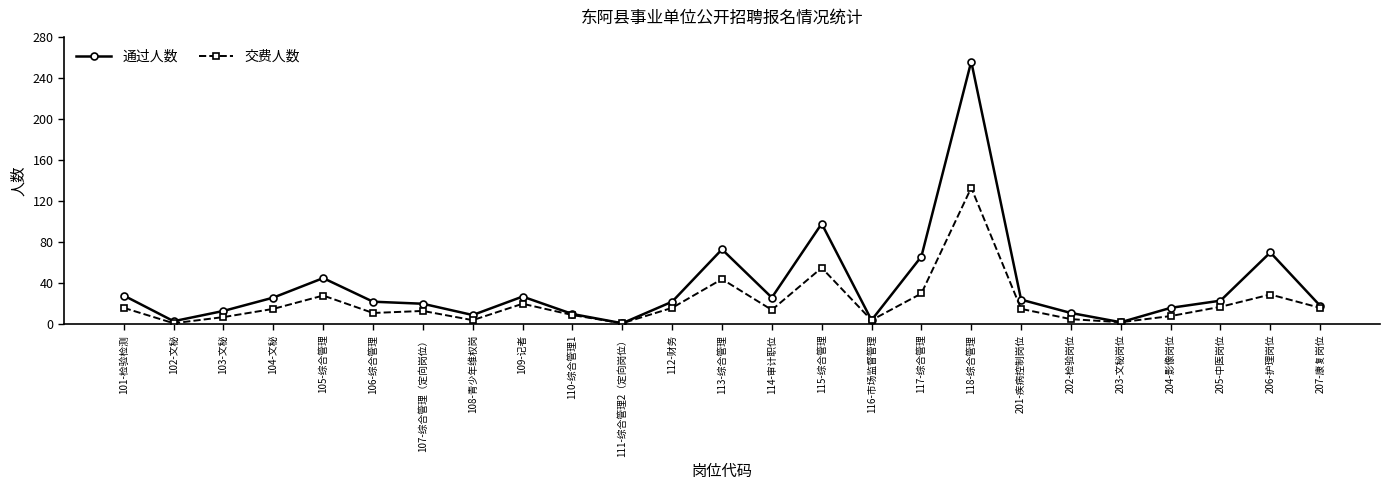

Where is the first local minimum for 交费人数?

102-文秘